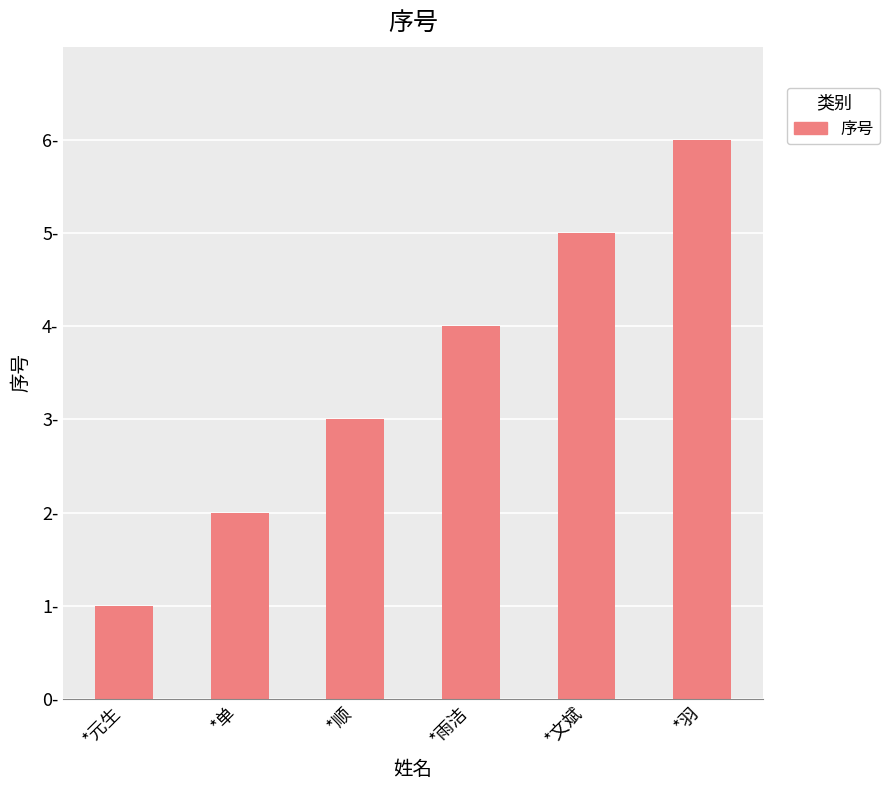

Reading right to left, list all the values displayed in this chart.

*羽=6	*文斌=5	*雨洁=4	*顺=3	*单=2	*元生=1